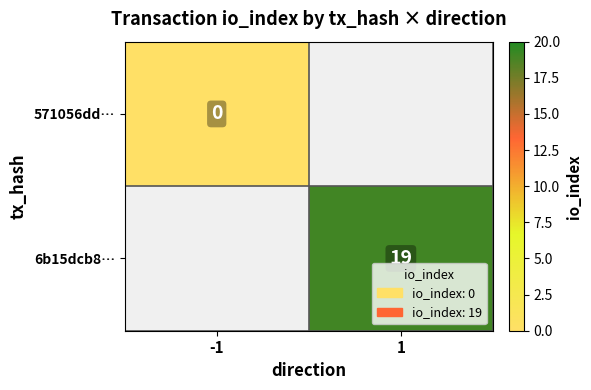

True or false: 6b15dcb8… has a value of 19 at 1.

True